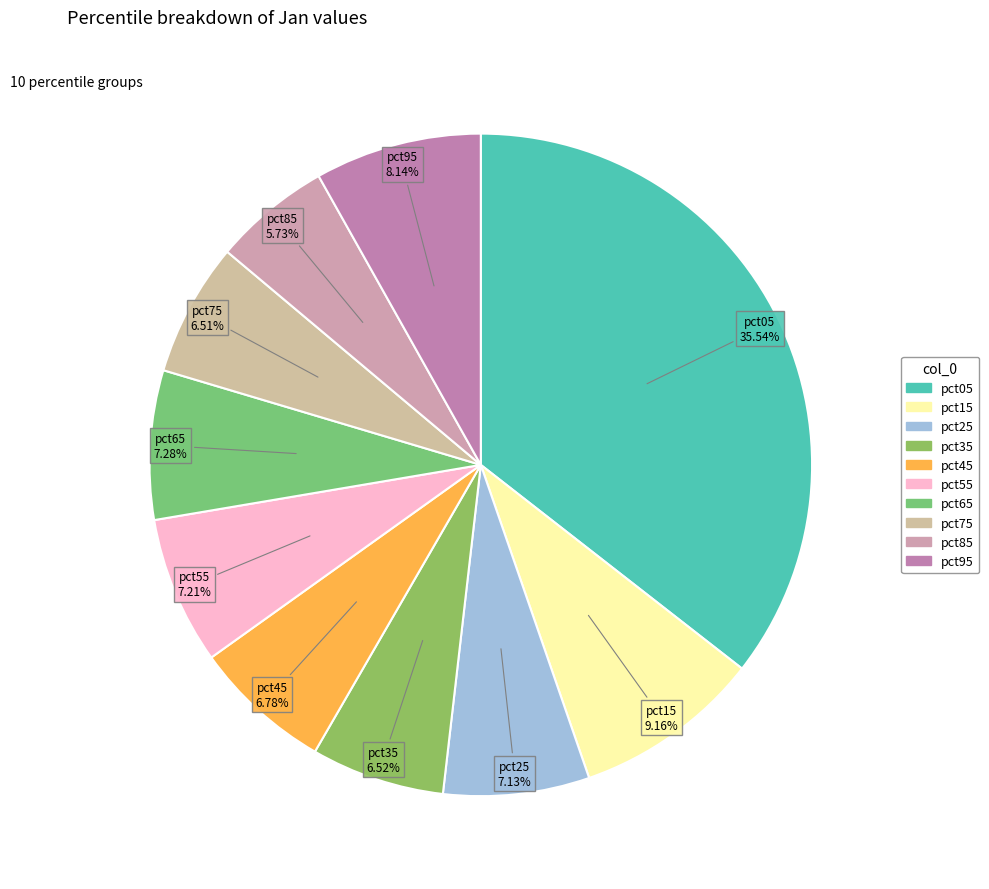

How many slices are in this pie chart?

10